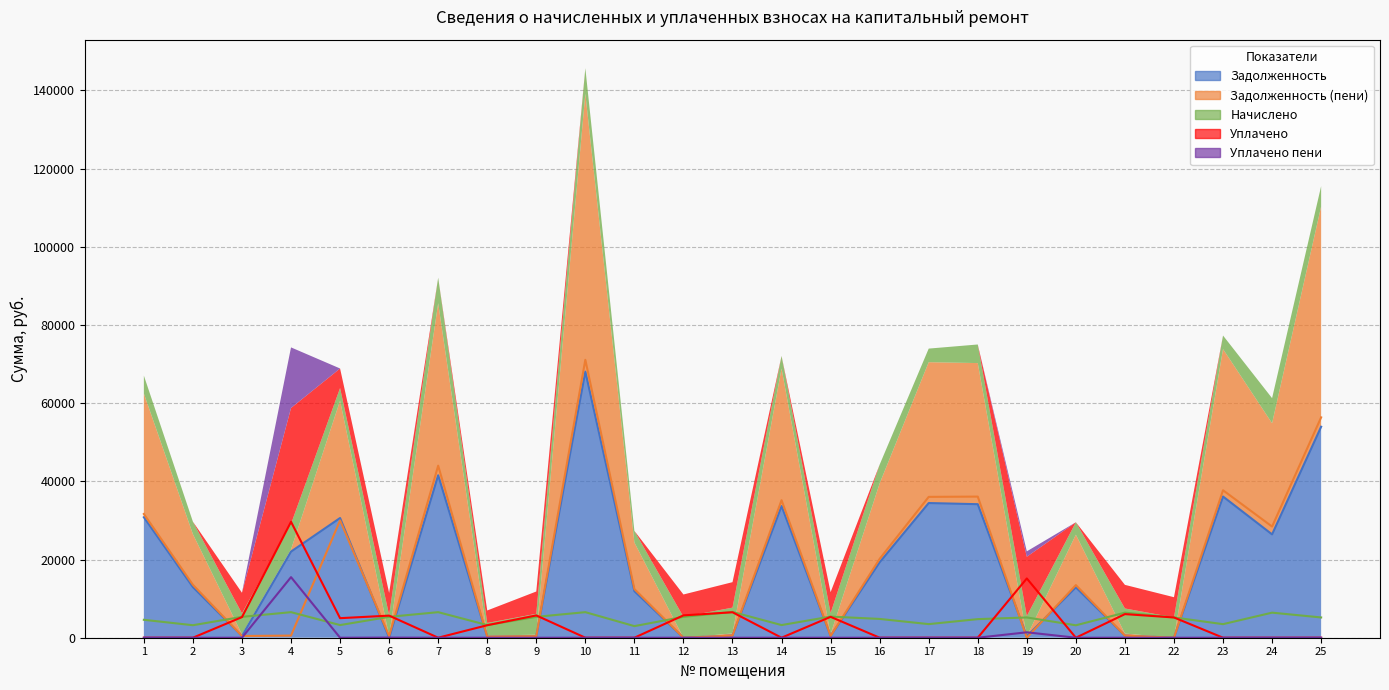

Read the nachisleno value at 19.

5183.8